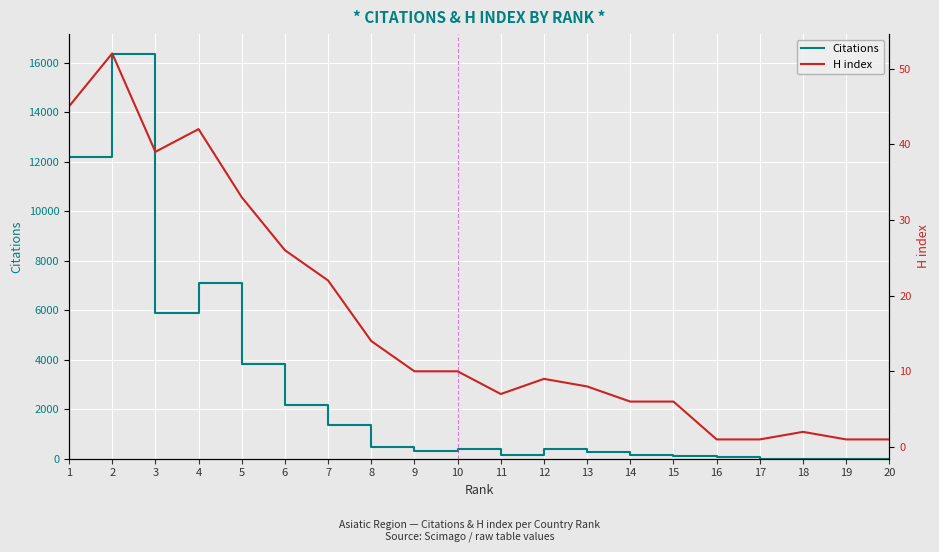

What is the maximum value for Citations?

16331